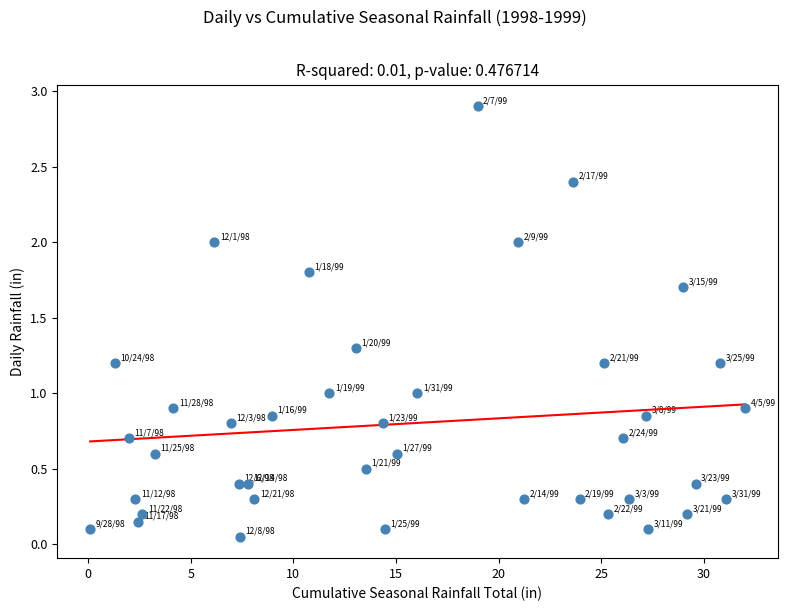

What is the range of X values (max minus min)?

31.9